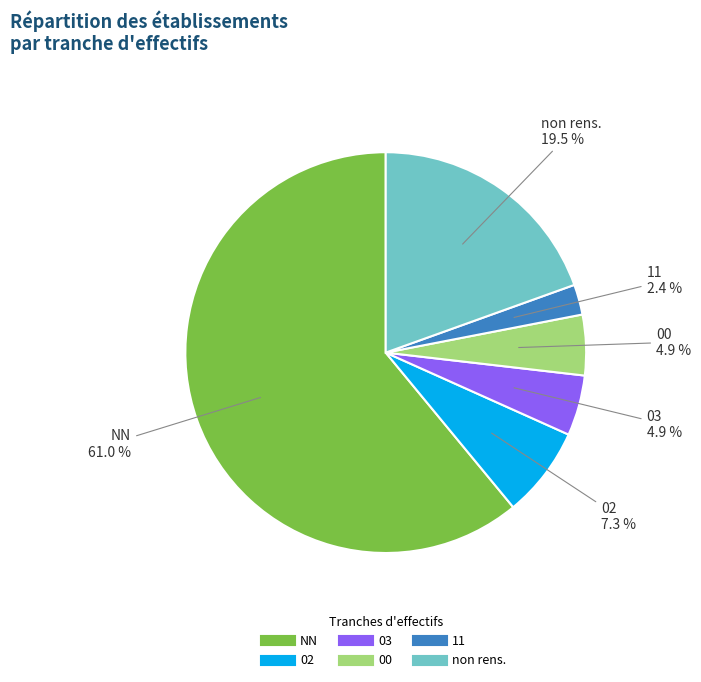

Count the number of slices in the pie.

6